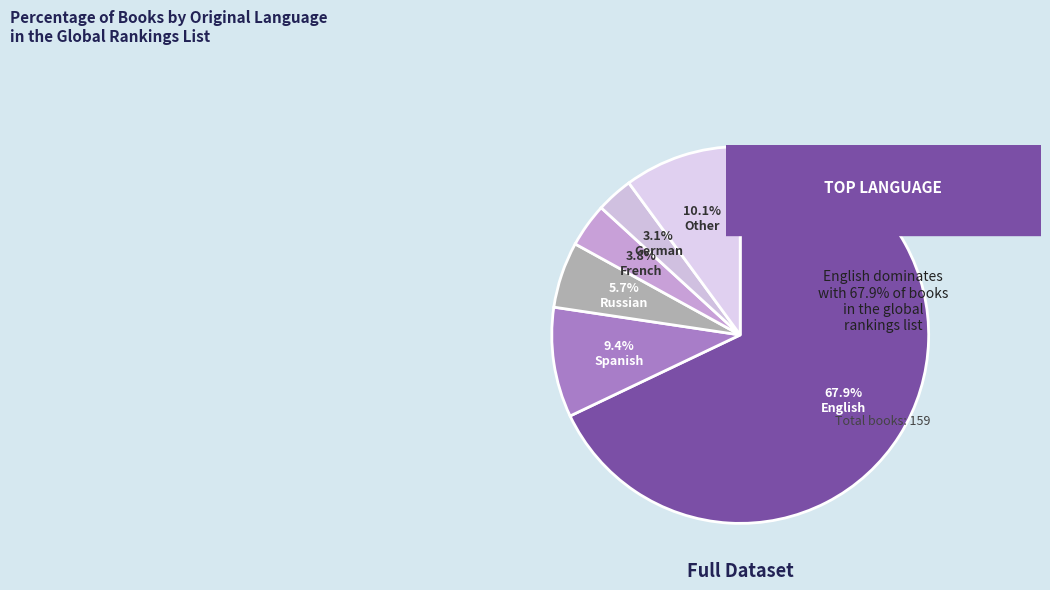

Rank the categories by value from highest to lowest.

english, other, spanish, russian, french, german